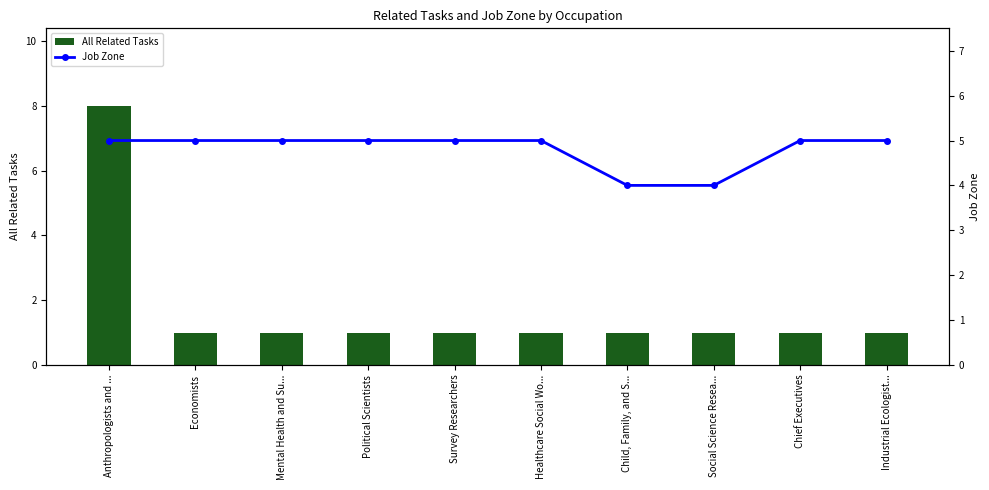

List the series in order of their peak value, highest first.

All Related Tasks, Job Zone